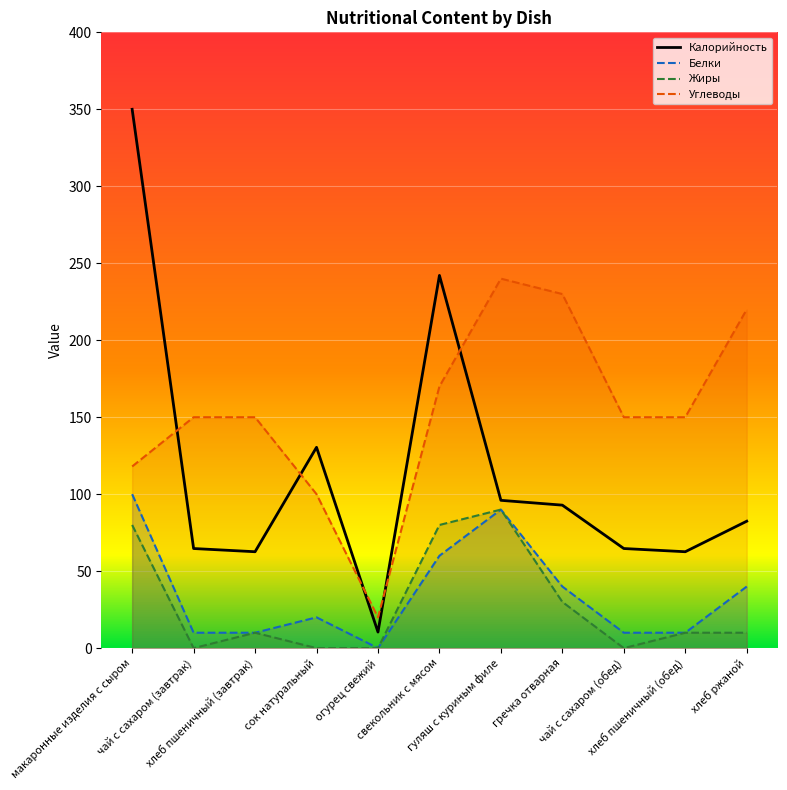

What is the spread (max minus min) of values at сок натуральный?

130.4